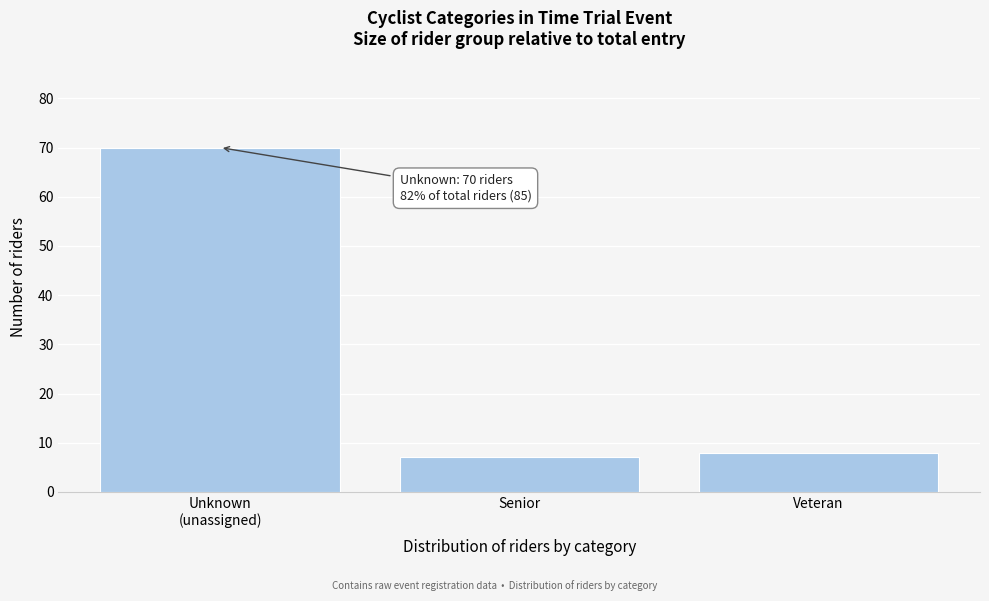

Reading left to right, what are all the values shown in this chart?

70	7	8